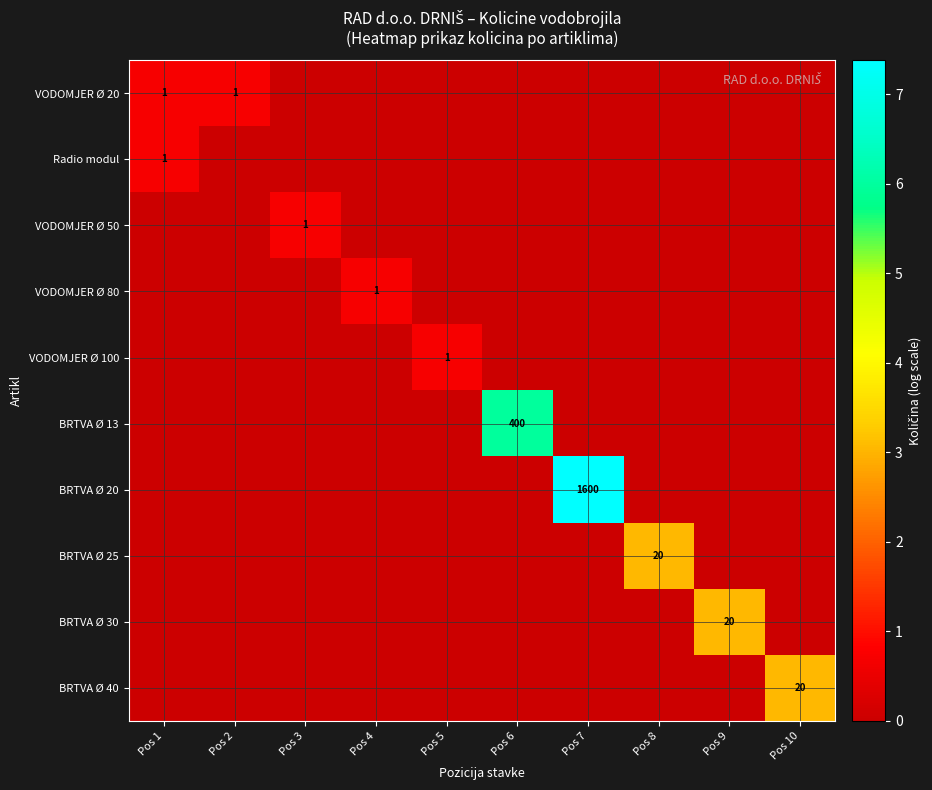

The value of Radio modul at Pos 1 is 1. True or false?

True